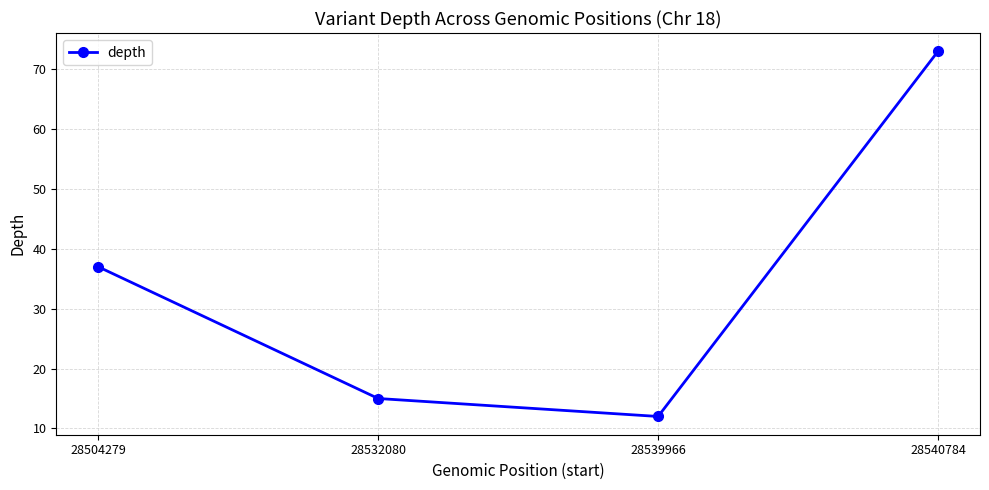

What is the value of the 2nd point from the left?

15